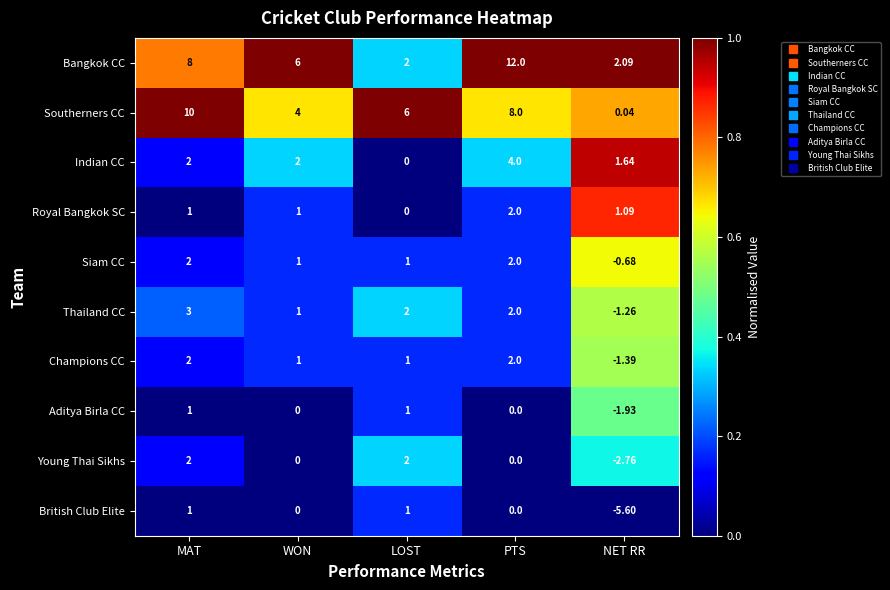

List the labels in order of Bangkok CC value, smallest first.

LOST, NET RR, WON, MAT, PTS